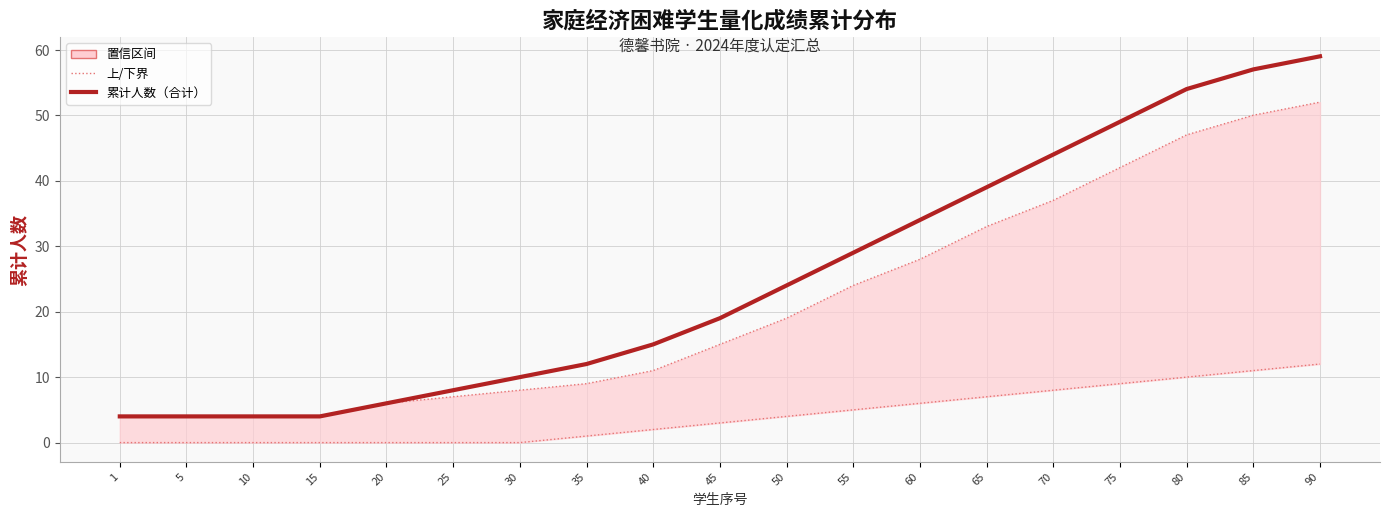

The value of 累计人数（合计） at 20 is 6. True or false?

True